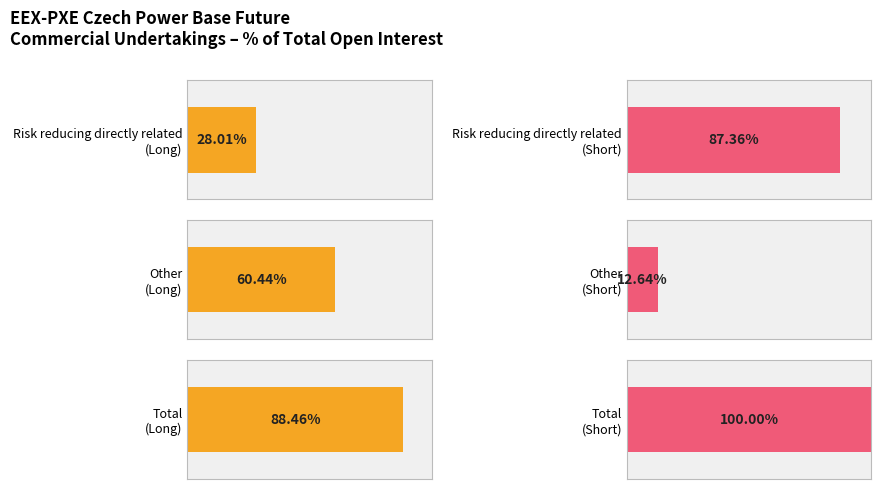

Does the chart contain any negative values?

No